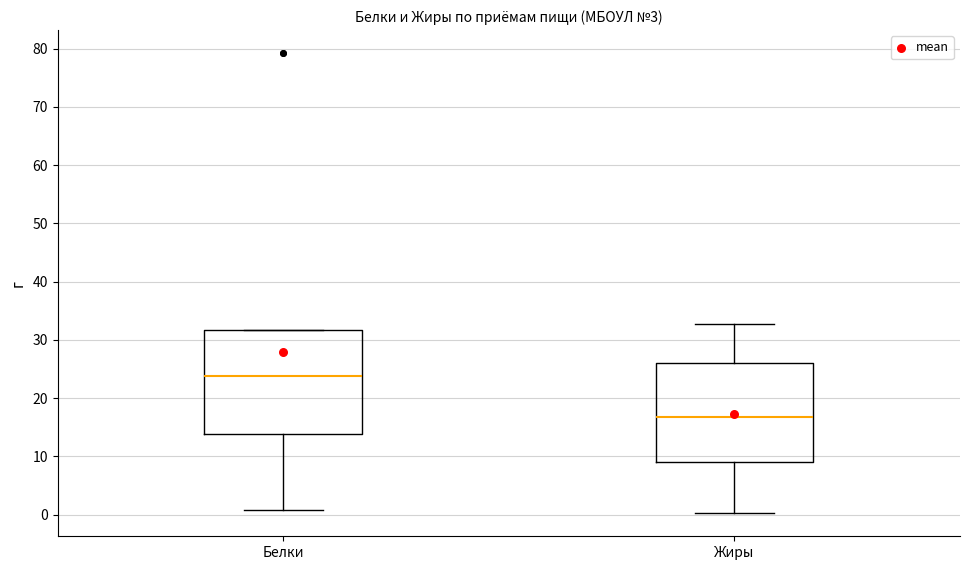

Where is the upper edge of the box for Жиры on the y-axis? The values are not printed on the chart, so give them approximately, as read against the axis.

26